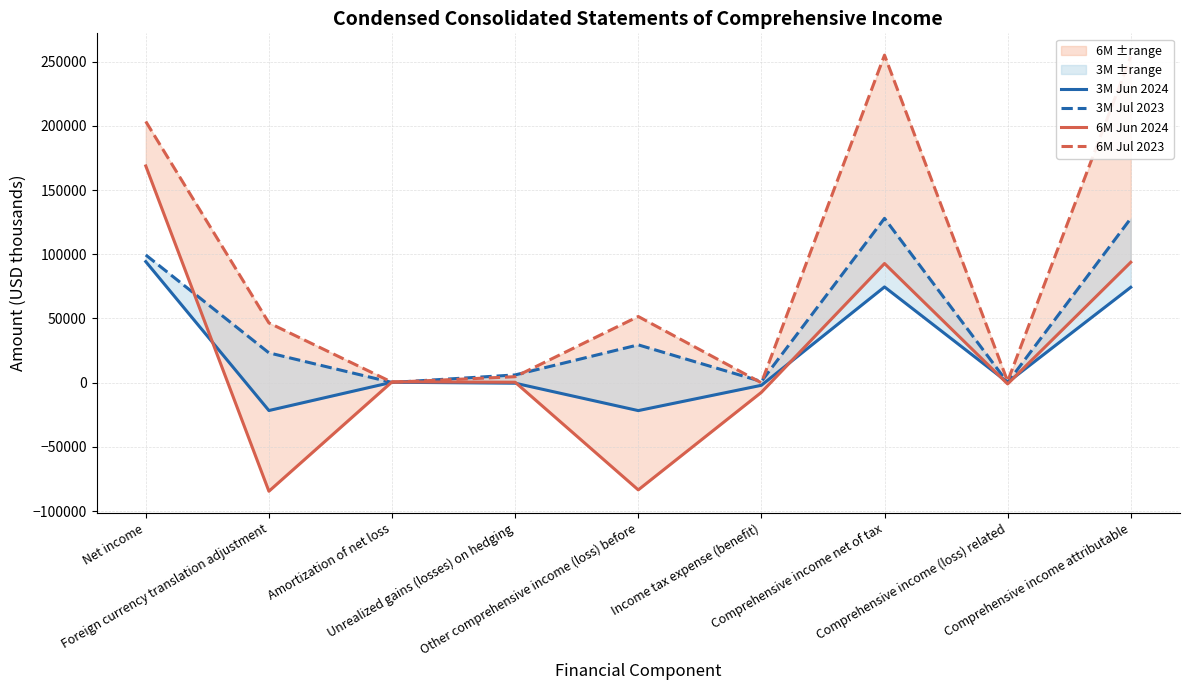

What is the label of the 1st point from the left?

Net income